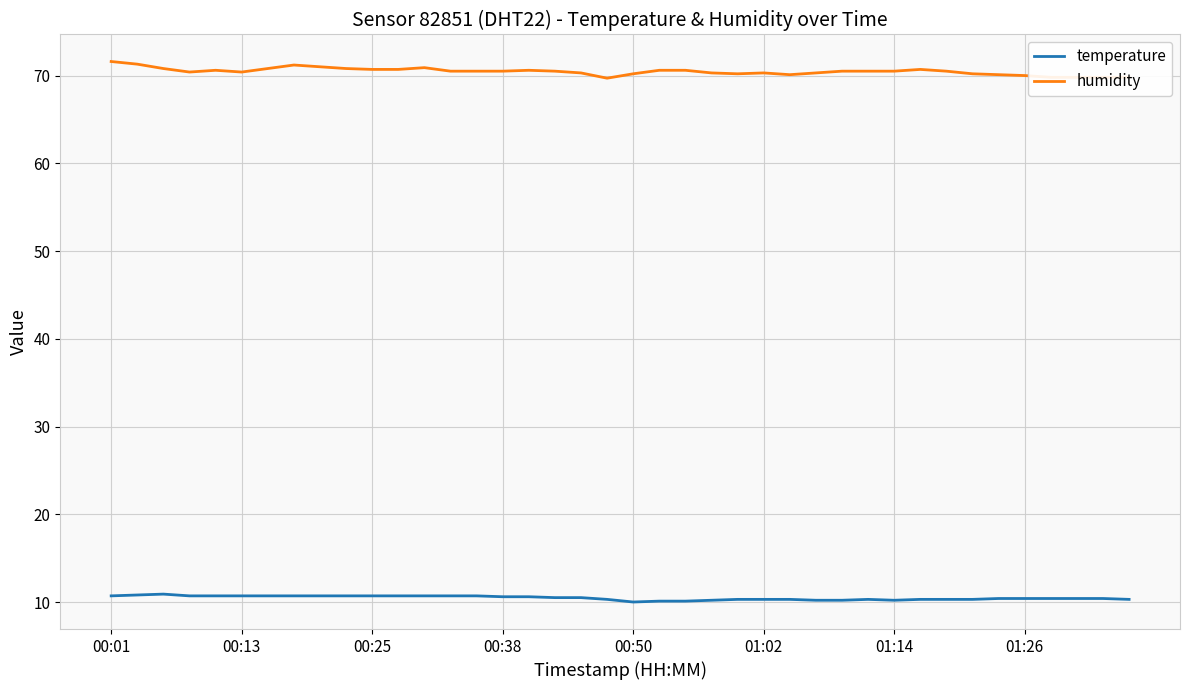

Which series has the largest total across all categories?

humidity